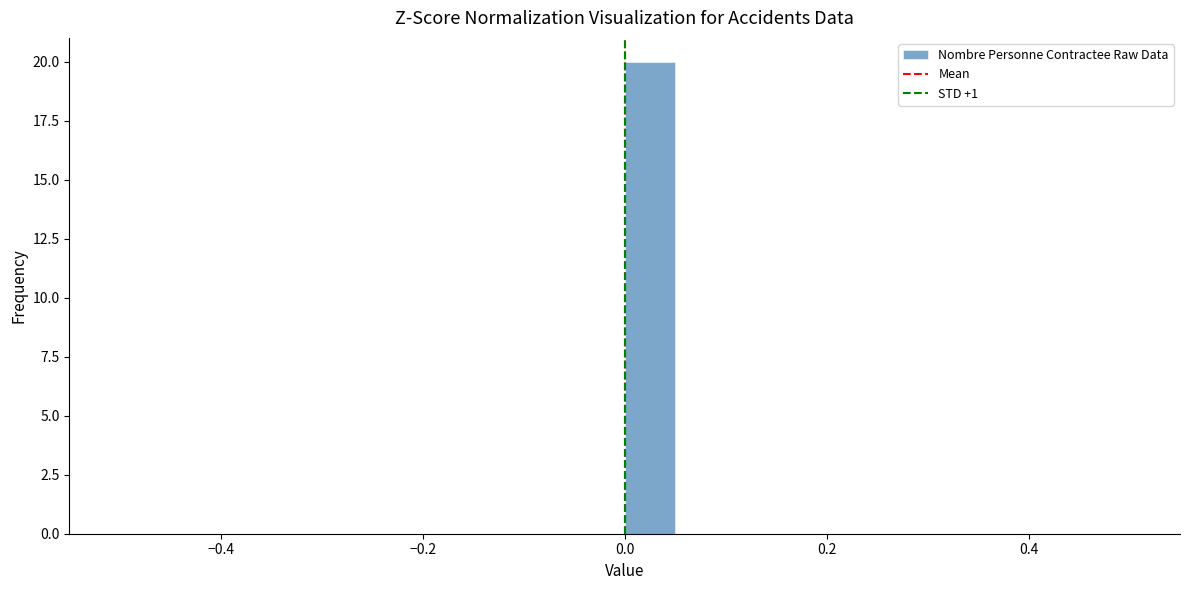

Read against the x-axis, roughly where is the centre of the tallest bar?

0.02